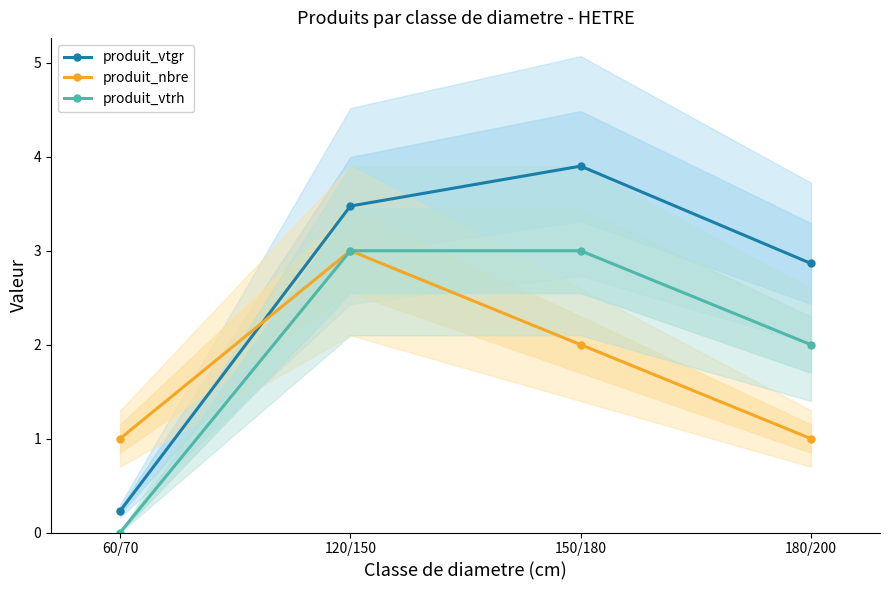

Which category has the lowest value across all series?

60/70